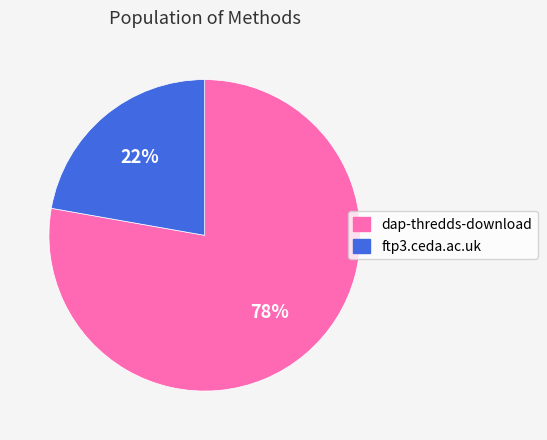

Combined, do ftp3.ceda.ac.uk and dap-thredds-download account for over 50%?

Yes